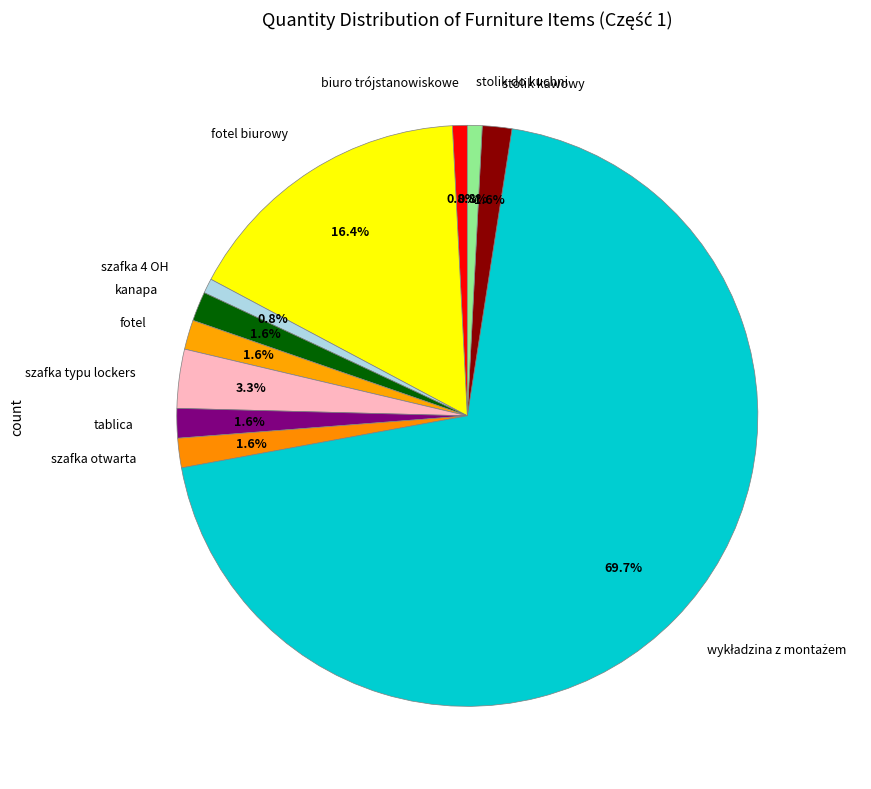

What percentage do szafka 4 OH and fotel biurowy together represent?

17.2%